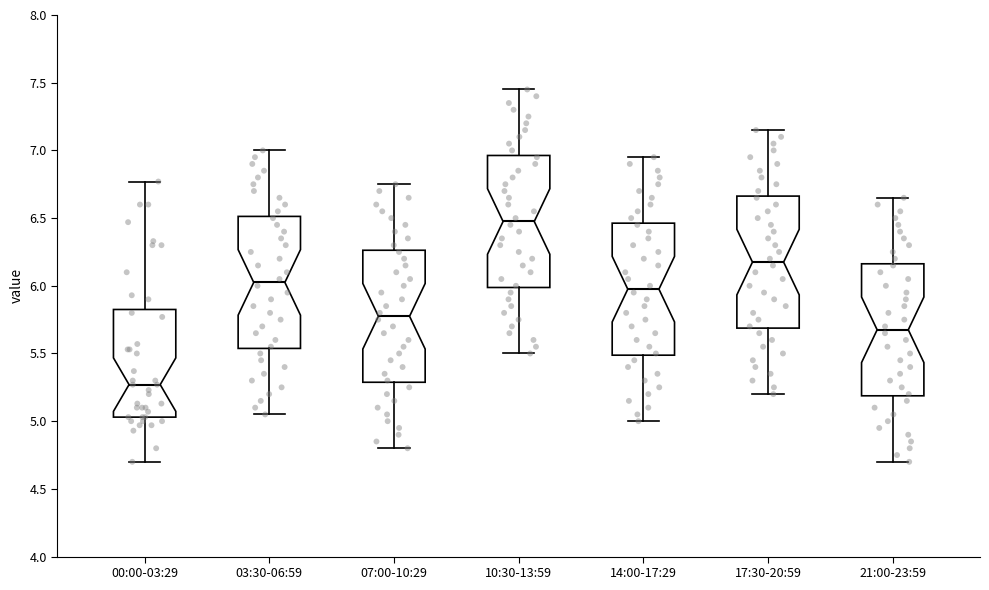

Reading left to right, transcribe this box plot: for each box, give where its median line is, the range the box spans, and where its two whiskers end, as read against the y-axis. The values are not printed on the chart, so give them approximately, as read against the axis.

00:00-03:29: median 5.25, box 5.05 to 5.85, whiskers 4.70 to 6.75
03:30-06:59: median 6.05, box 5.55 to 6.50, whiskers 5.05 to 7.00
07:00-10:29: median 5.80, box 5.30 to 6.25, whiskers 4.80 to 6.75
10:30-13:59: median 6.50, box 6.00 to 6.95, whiskers 5.50 to 7.45
14:00-17:29: median 6.00, box 5.50 to 6.45, whiskers 5.00 to 6.95
17:30-20:59: median 6.20, box 5.70 to 6.65, whiskers 5.20 to 7.15
21:00-23:59: median 5.70, box 5.20 to 6.15, whiskers 4.70 to 6.65